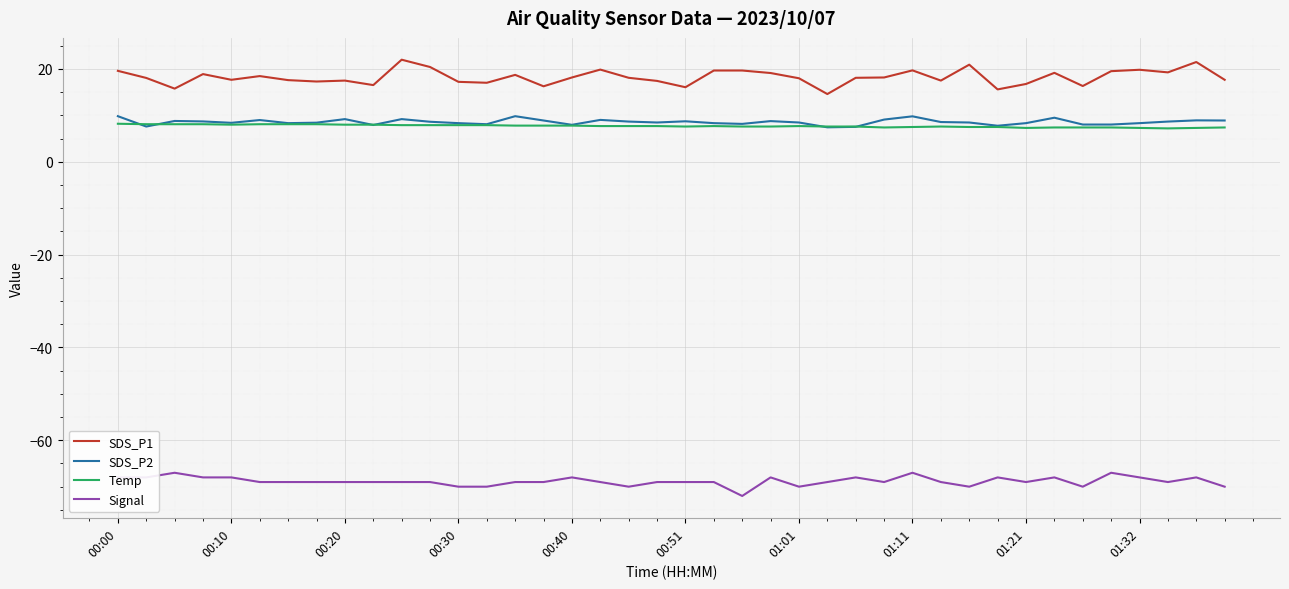

Which series has the largest total across all categories?

SDS_P1